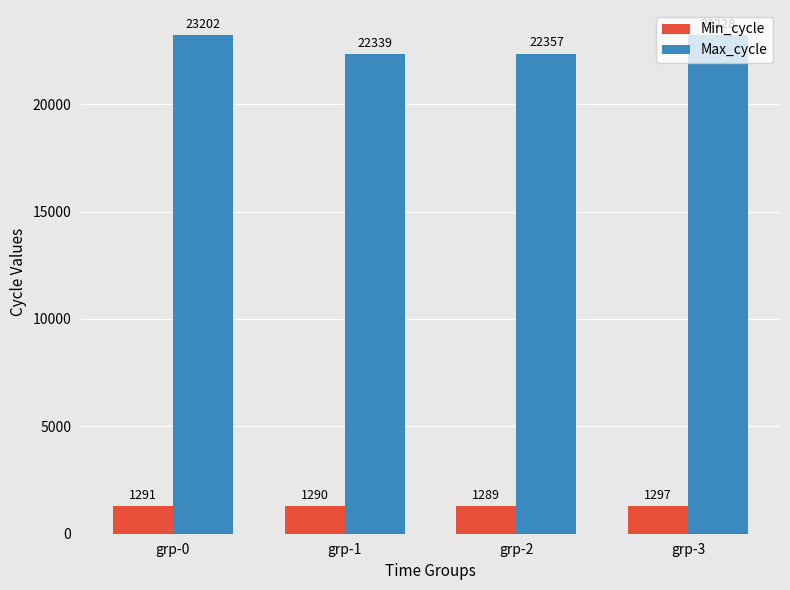

Which series has the largest range (max minus min)?

Max_cycle